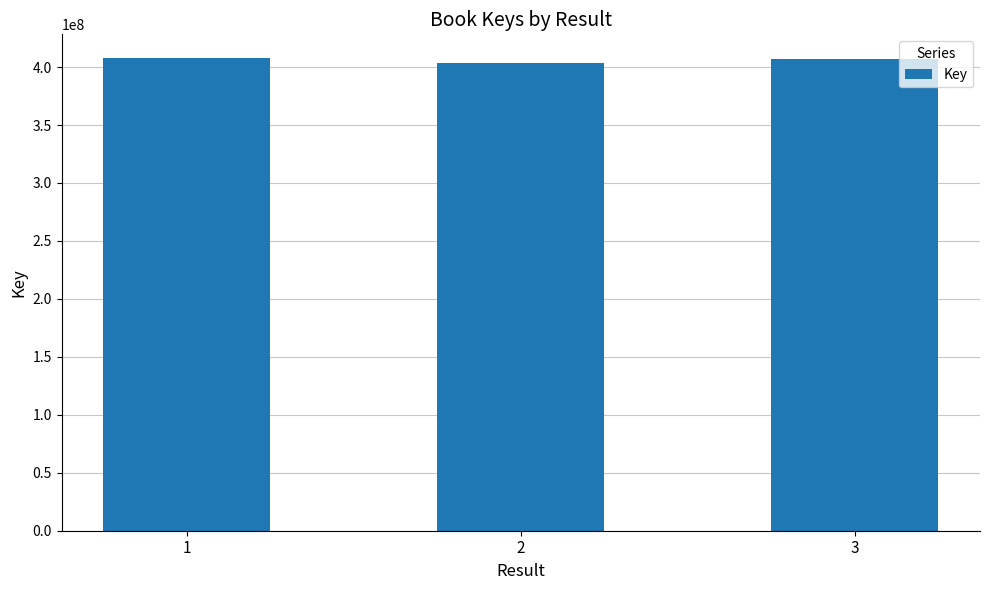

What is the change in value from 1 to 2?

-3916026